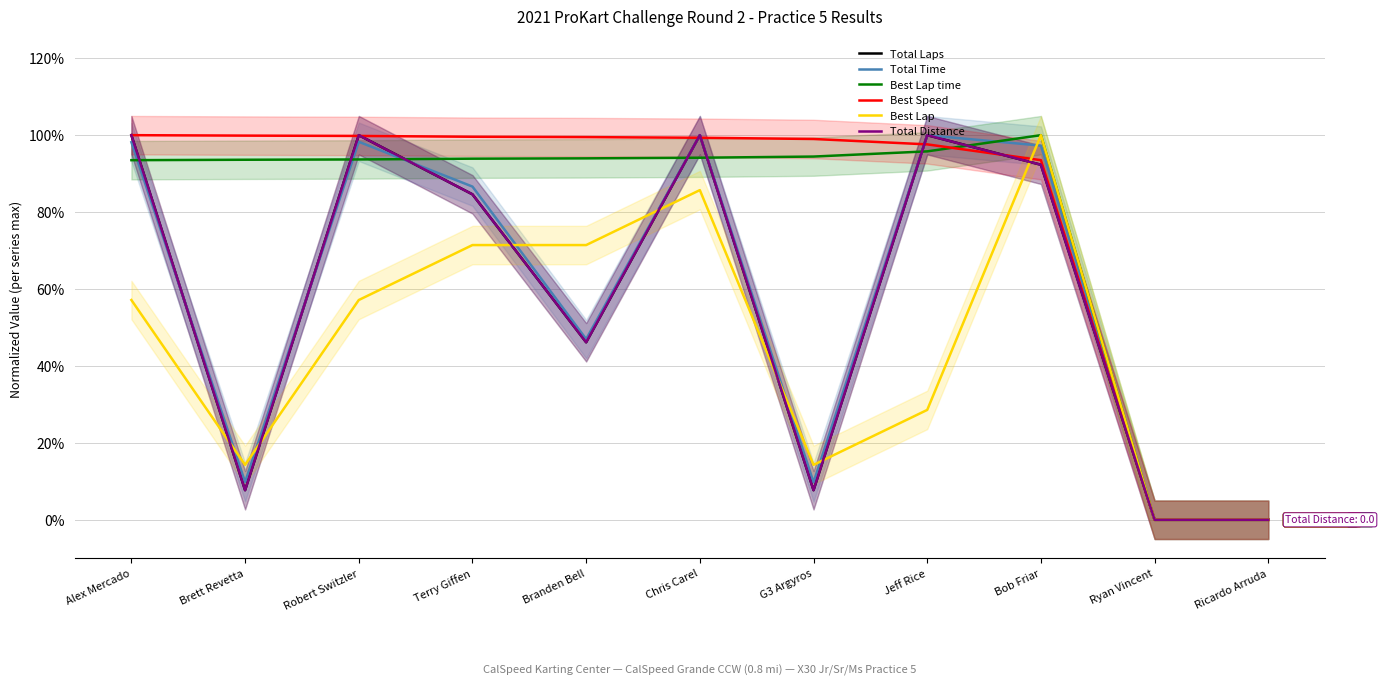

At how many categories does at least one series exceed 0?

9